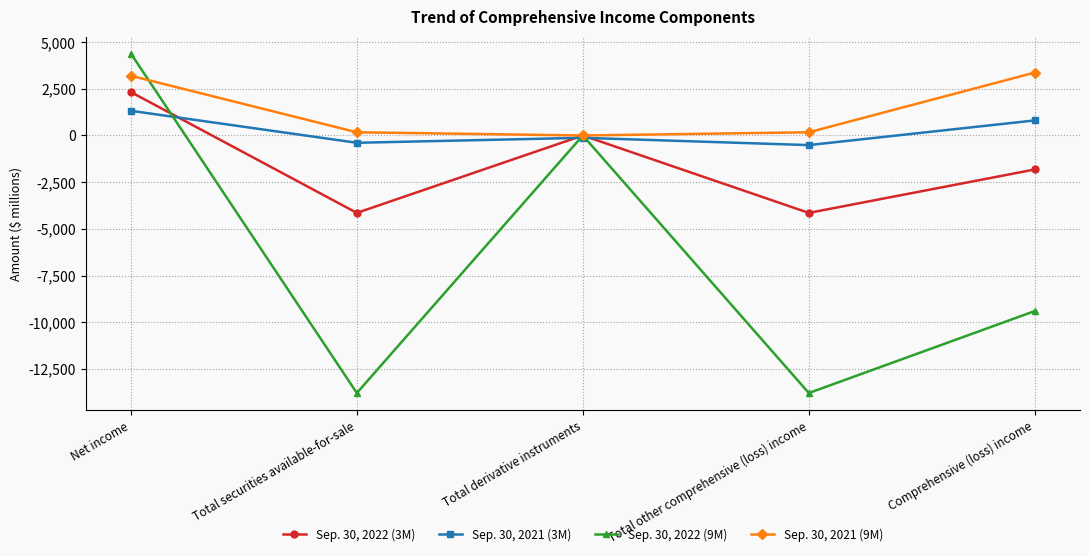

Where does the Sep. 30, 2022 (3M) series first go above -1820?

Net income